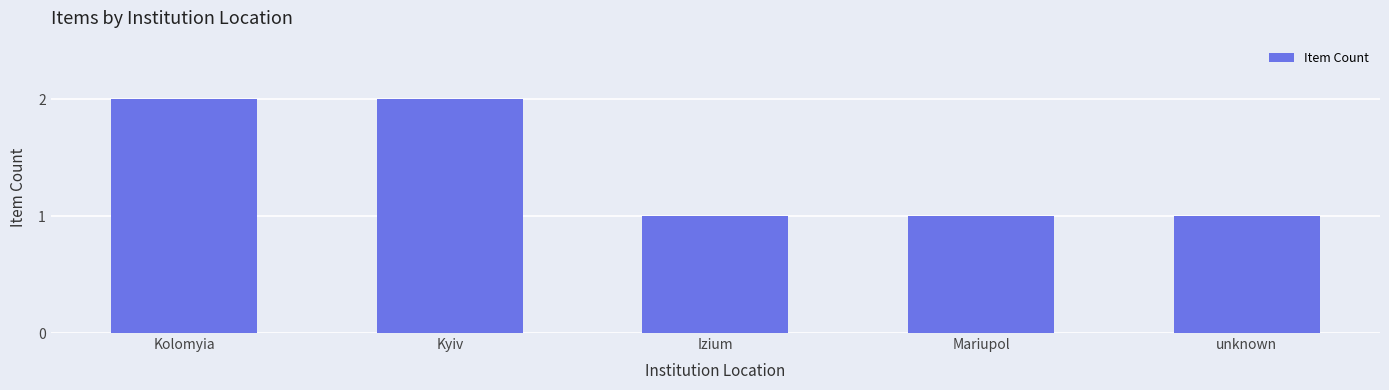

Reading left to right, list all the values displayed in this chart.

2	2	1	1	1